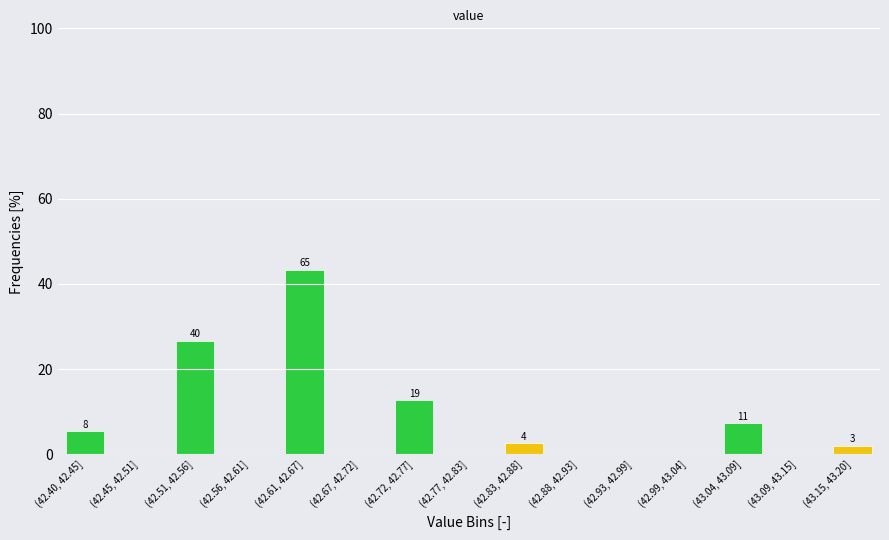

Reading right to left, extract all data points from this chart.

(43.15, 43.20]=2.0	(43.09, 43.15]=0.0	(43.04, 43.09]=7.3	(42.99, 43.04]=0.0	(42.93, 42.99]=0.0	(42.88, 42.93]=0.0	(42.83, 42.88]=2.7	(42.77, 42.83]=0.0	(42.72, 42.77]=12.7	(42.67, 42.72]=0.0	(42.61, 42.67]=43.3	(42.56, 42.61]=0.0	(42.51, 42.56]=26.7	(42.45, 42.51]=0.0	(42.40, 42.45]=5.3